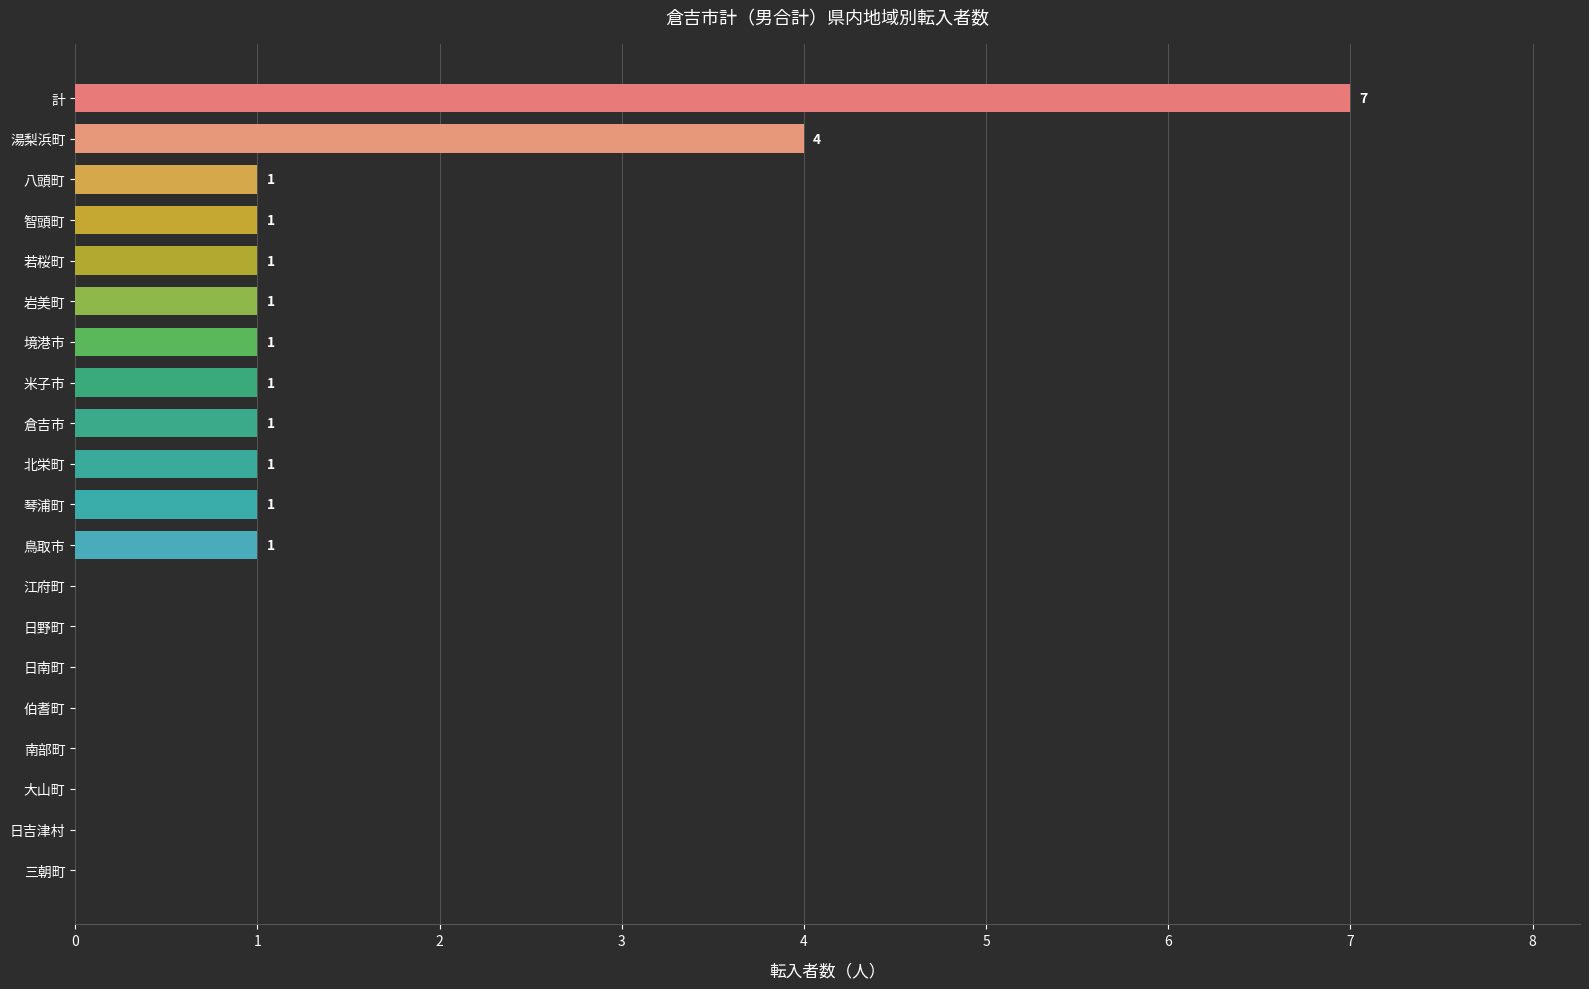

How many values are between 0 and 1?

18